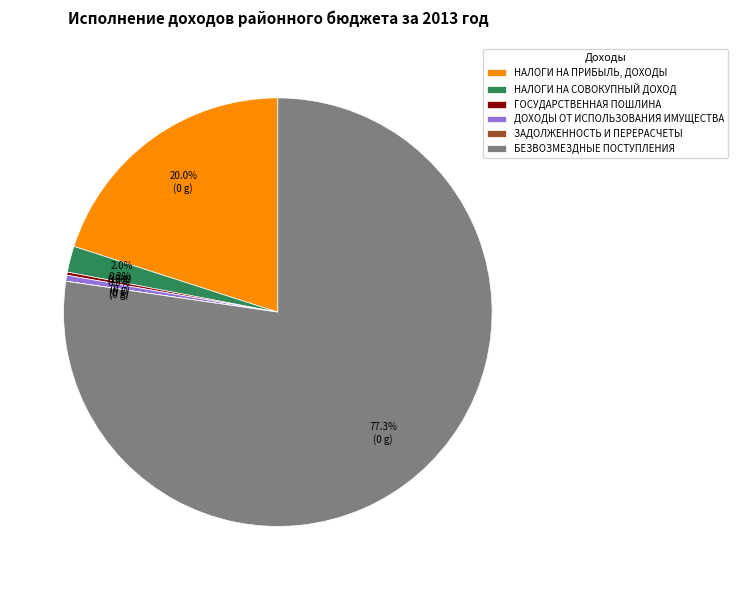

Which category has the biggest portion of the pie?

БЕЗВОЗМЕЗДНЫЕ ПОСТУПЛЕНИЯ